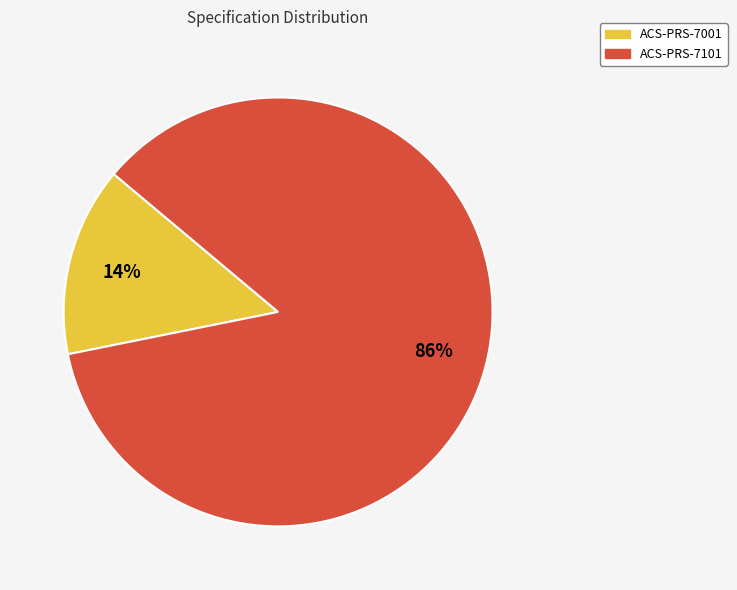

Is it true that ACS-PRS-7001 is 14% of the pie?

True